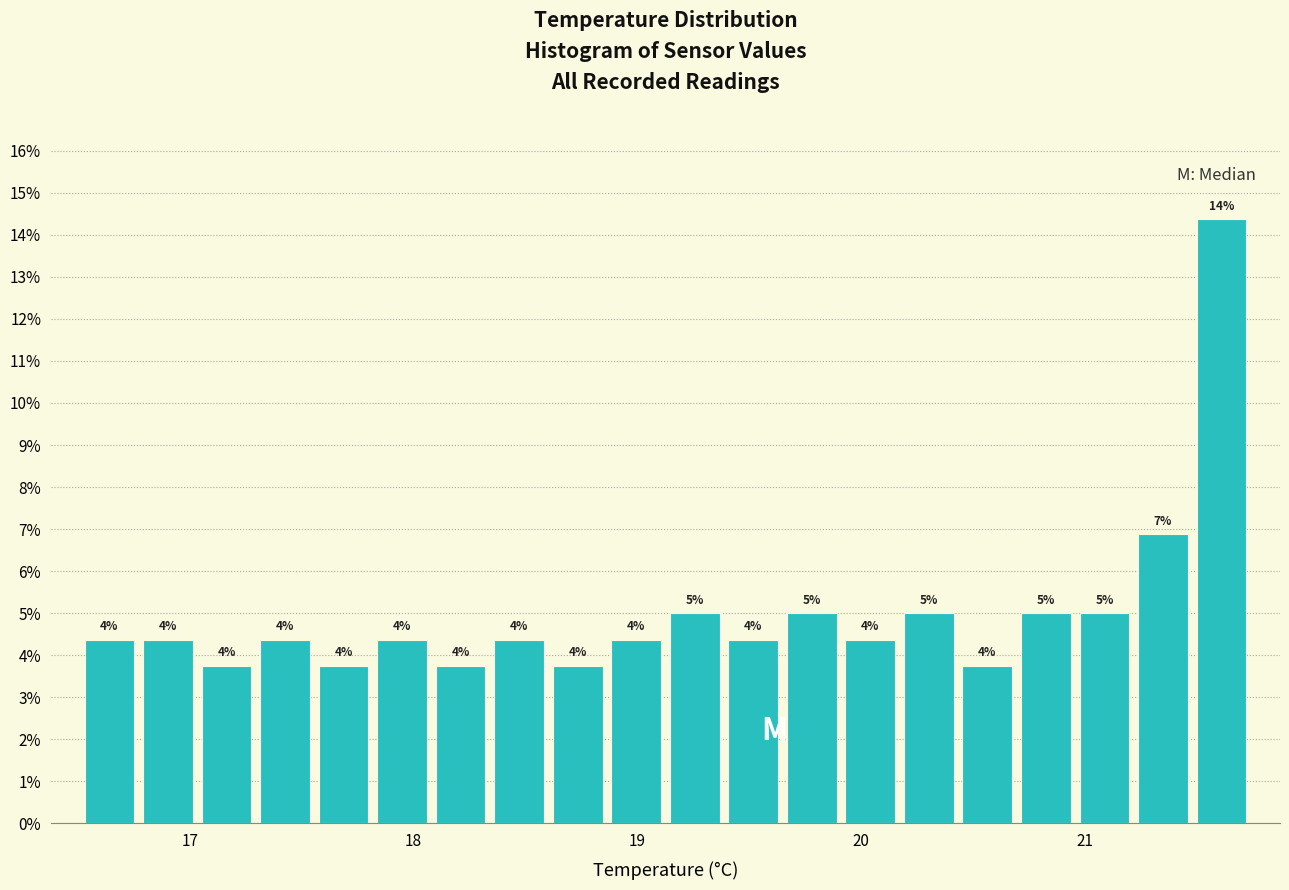

Read against the x-axis, roughly where is the centre of the tallest bar?

21.6